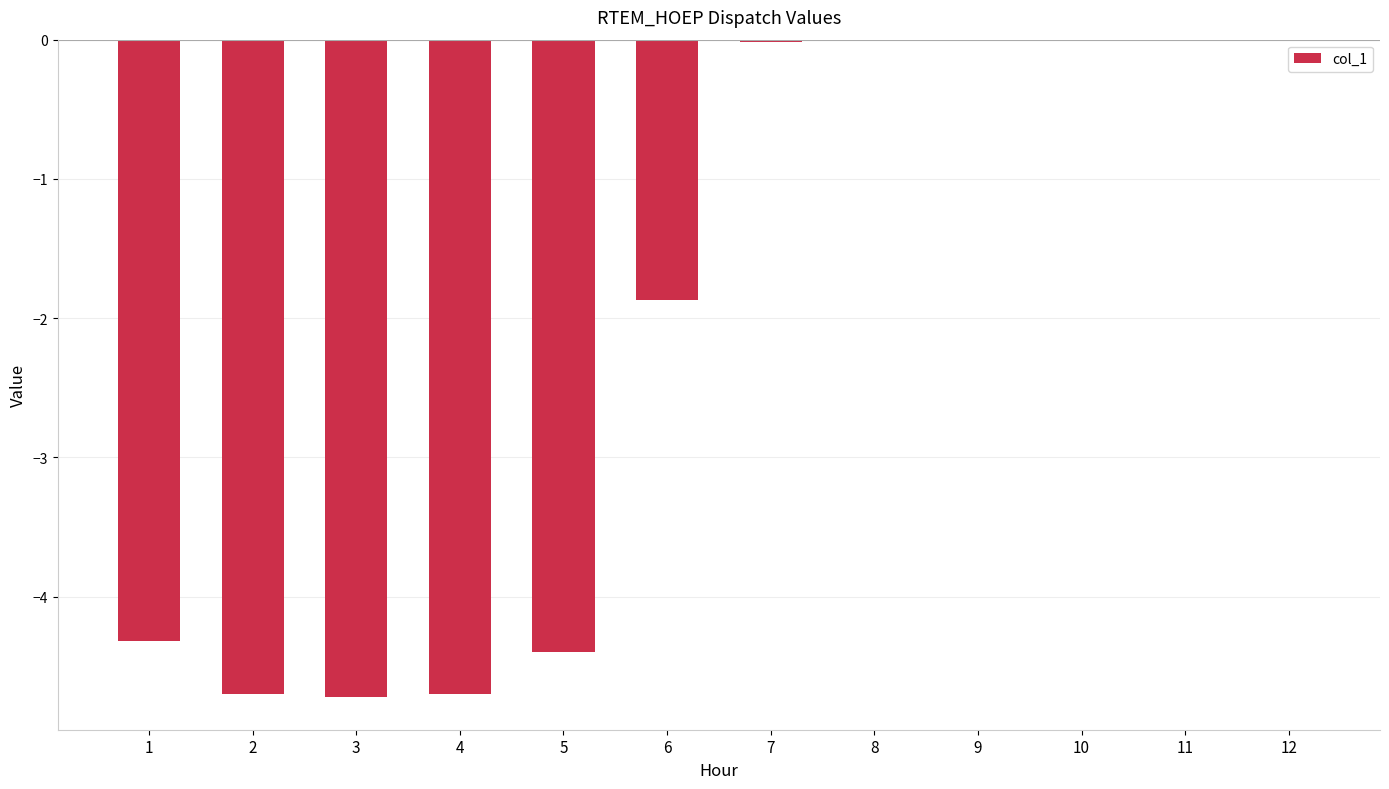

True or false: the data shows -4.7 at 2.

True